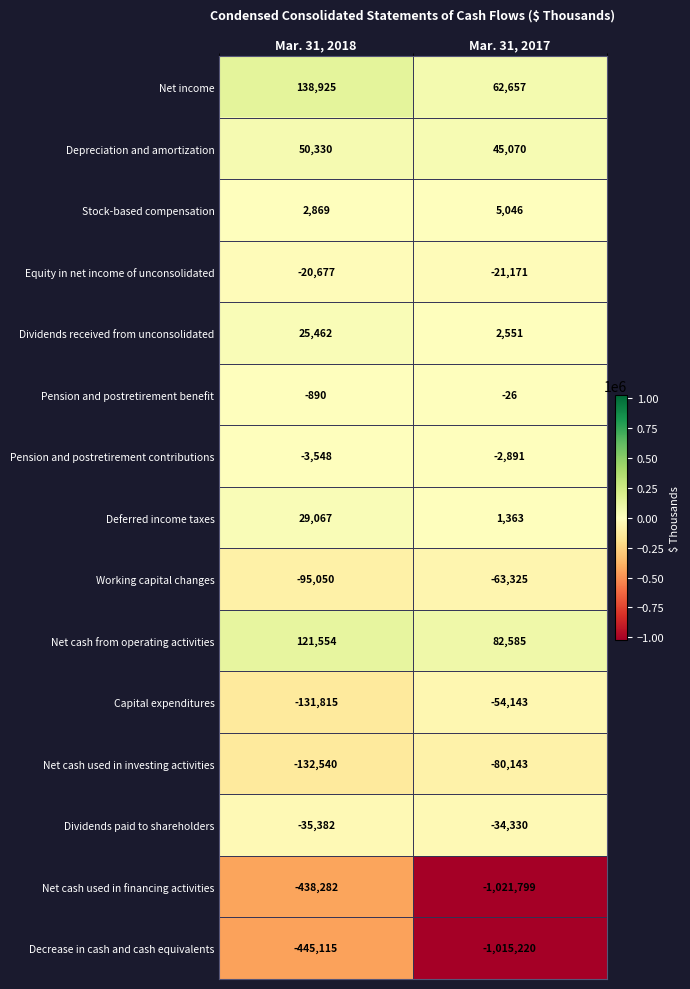

The value of Net income at Mar. 31, 2017 is 62657. True or false?

True